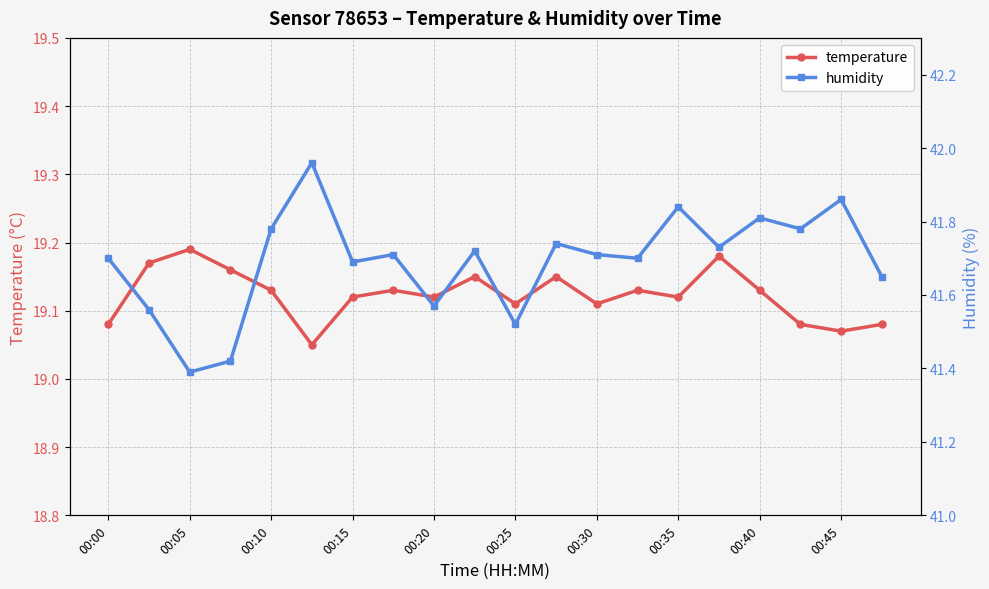

What is the minimum value for humidity?

41.4